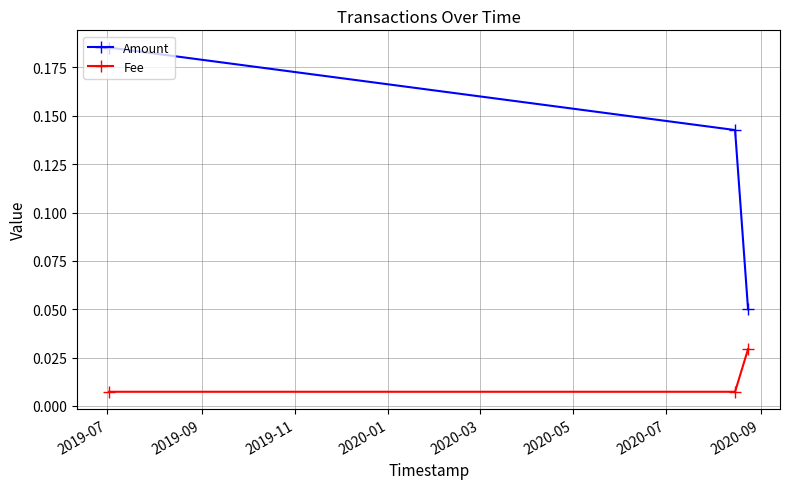

Which series has the largest range (max minus min)?

Amount